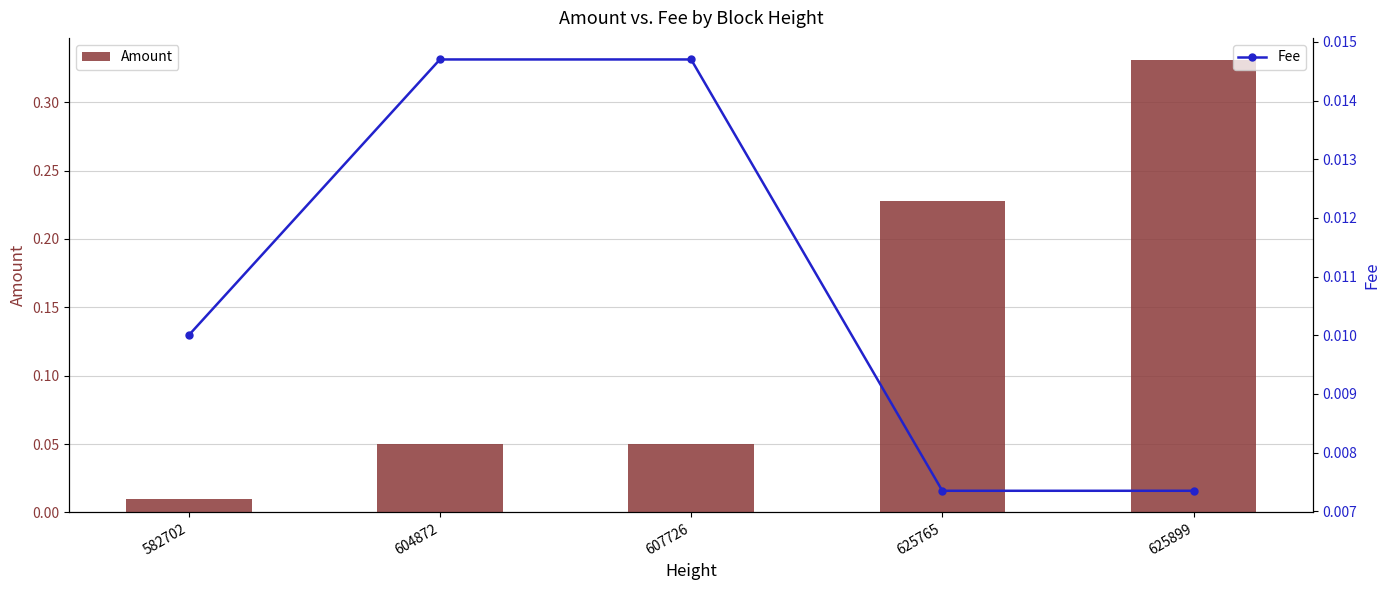

Which category has the highest value across all series?

625899